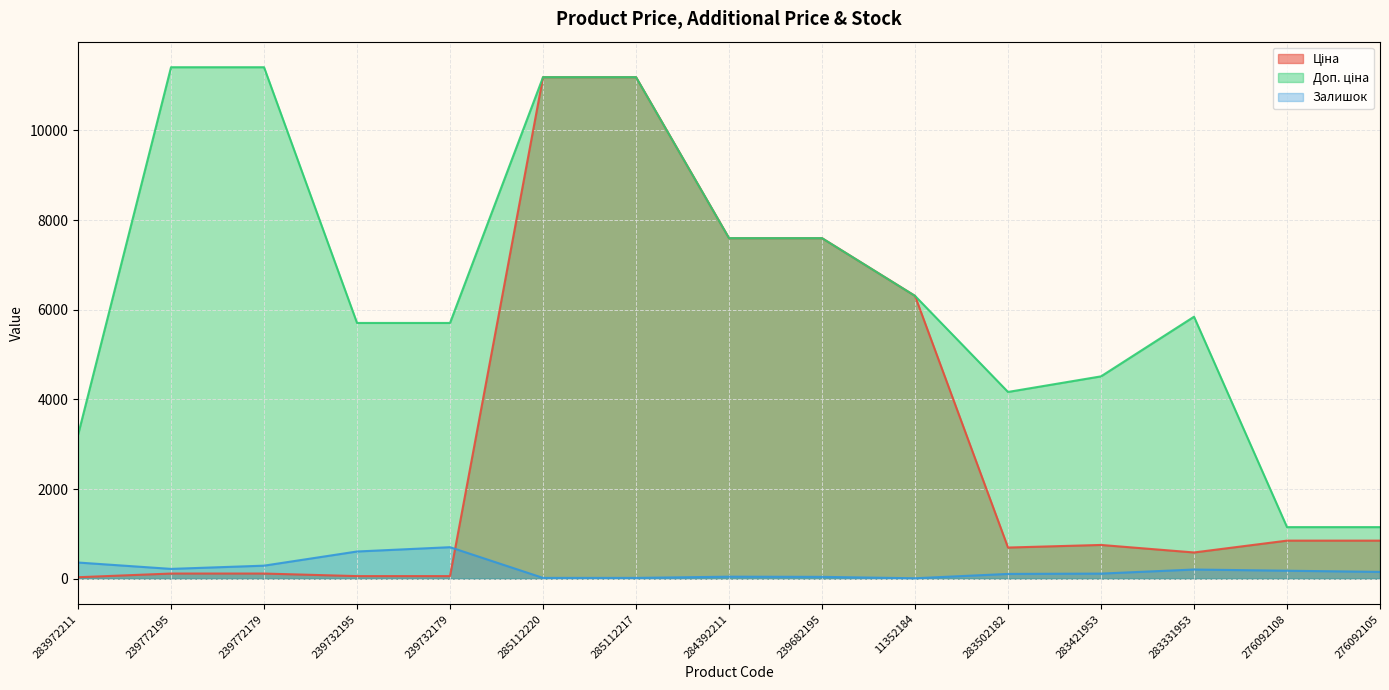

At which category is the sum across all series the highest?

285112220